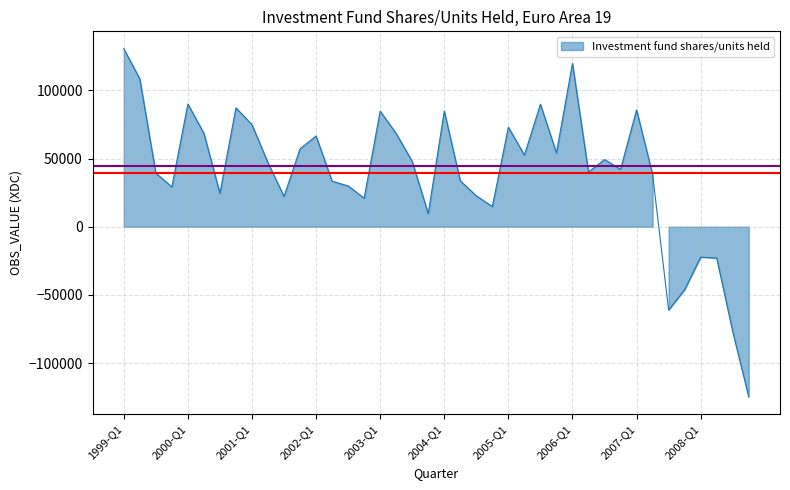

What is the sum of the values at 2006-Q2 and 2001-Q4?

97188.1